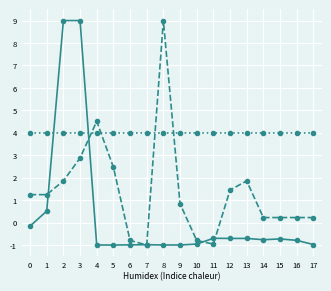

What is the spread (max minus min) of values at 4?

5.5